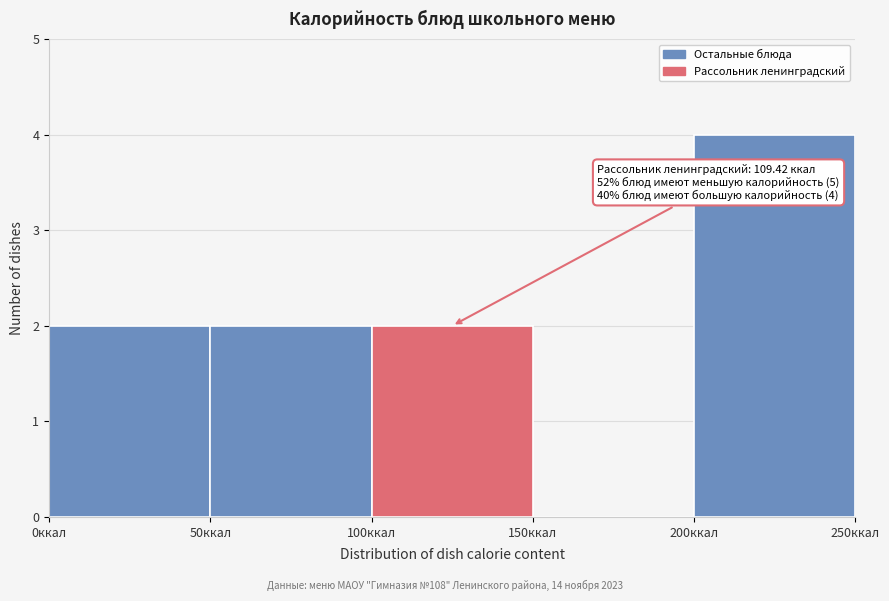

Over which range of the x-axis is the bar tallest?

200 to 250